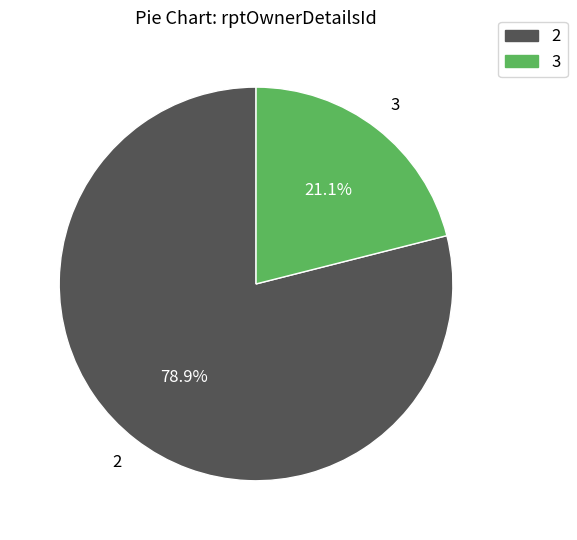

To the nearest percent, what percentage of the pie is 2?

79%